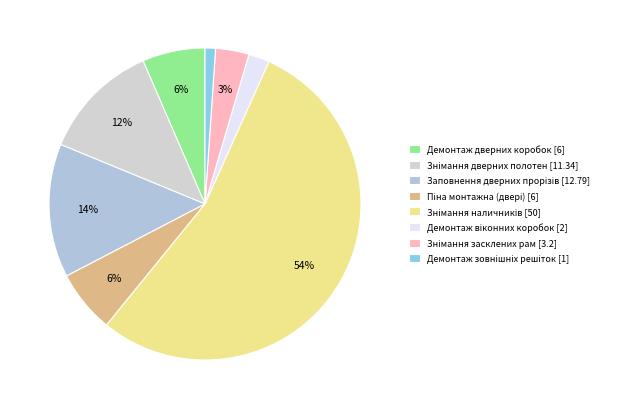

To the nearest percent, what portion does Знімання засклених рам [3.2] represent?

3%